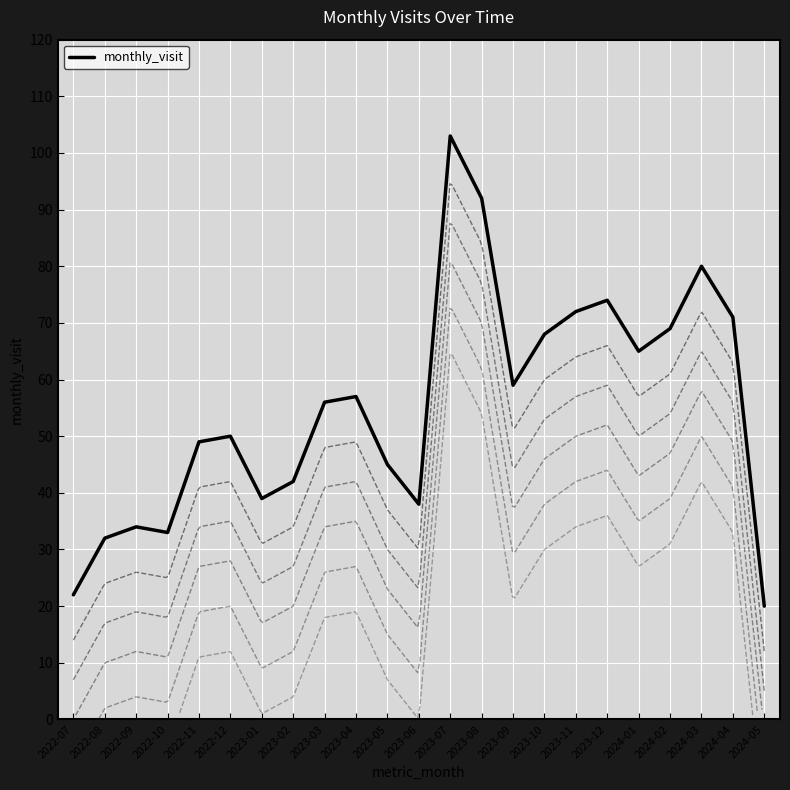

Rank the categories by value from lowest to highest.

2024-05, 2022-07, 2022-08, 2022-10, 2022-09, 2023-06, 2023-01, 2023-02, 2023-05, 2022-11, 2022-12, 2023-03, 2023-04, 2023-09, 2024-01, 2023-10, 2024-02, 2024-04, 2023-11, 2023-12, 2024-03, 2023-08, 2023-07